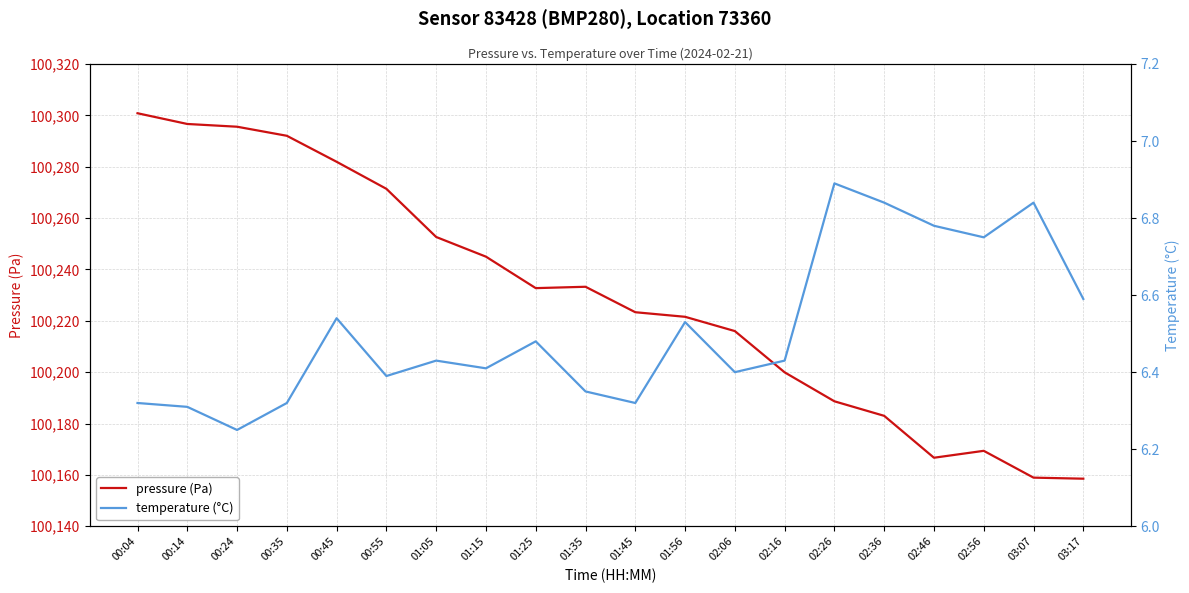

At which category does temperature (°C) reach its first local peak?

00:45